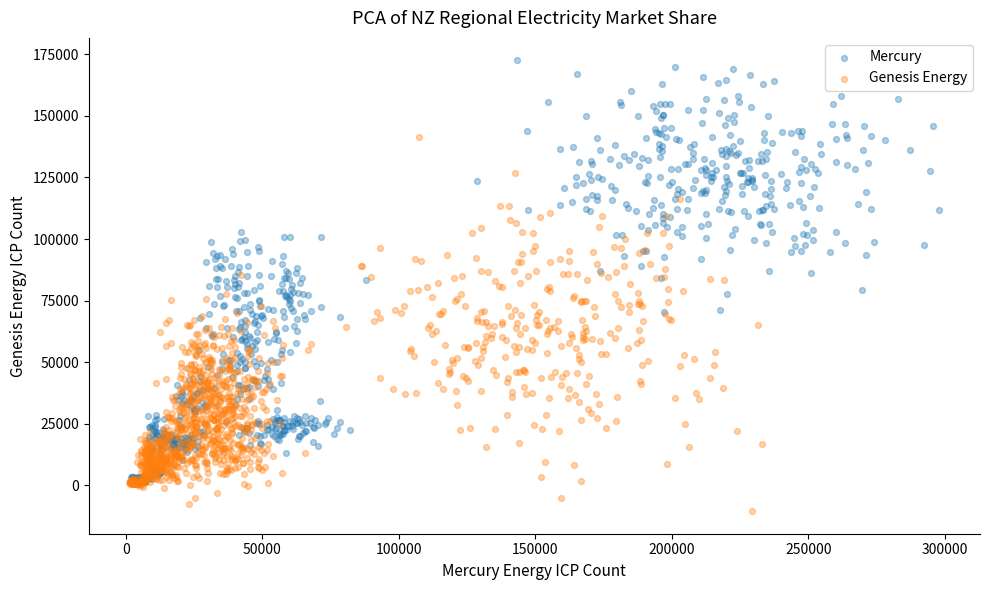

Which series has the largest Y range (max minus min)?

Mercury